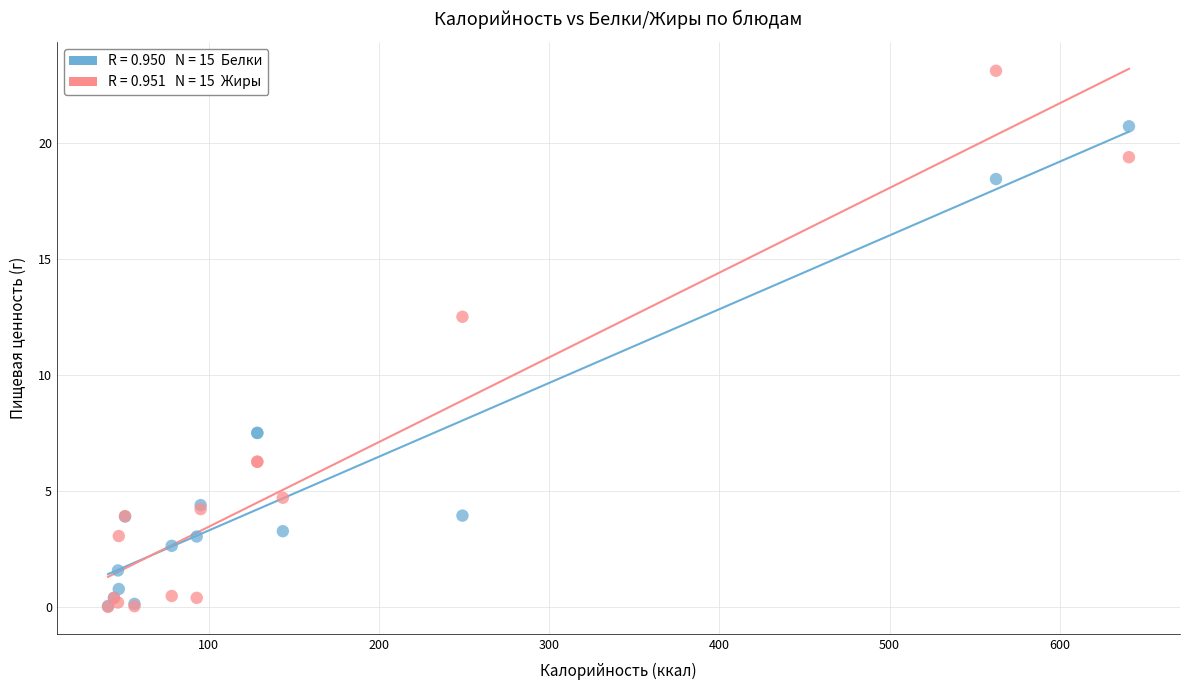

Across all series, what Y value is closest to 11?

12.5